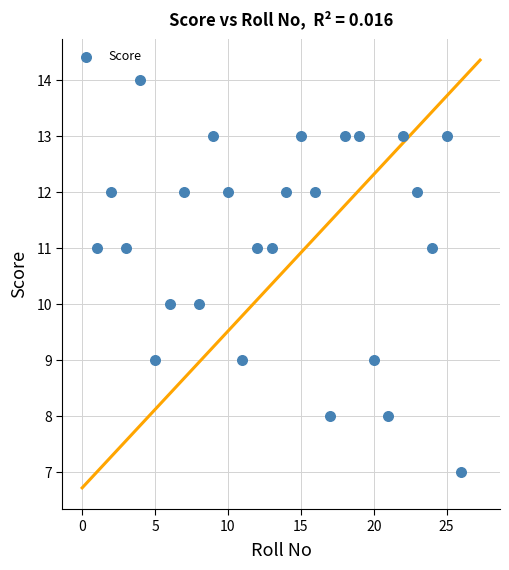

What is the range of Y values (max minus min)?

7